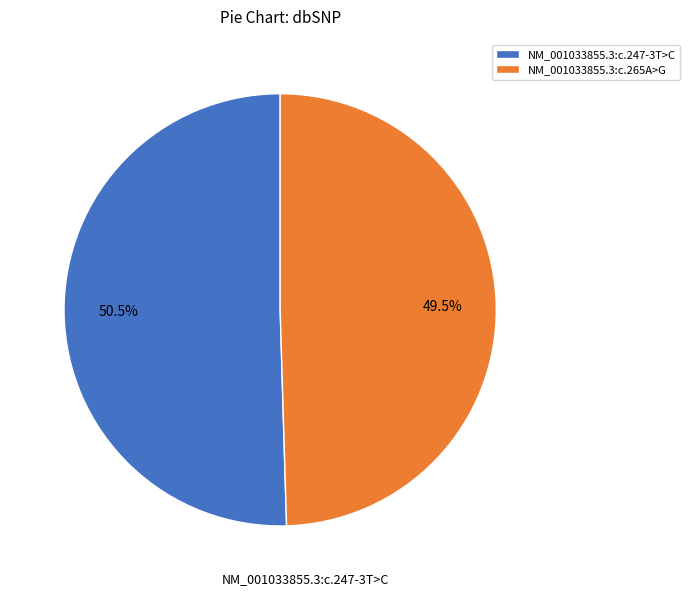

Approximately how many times larger is the value at NM_001033855.3:c.247-3T>C compared to NM_001033855.3:c.265A>G?

1.0